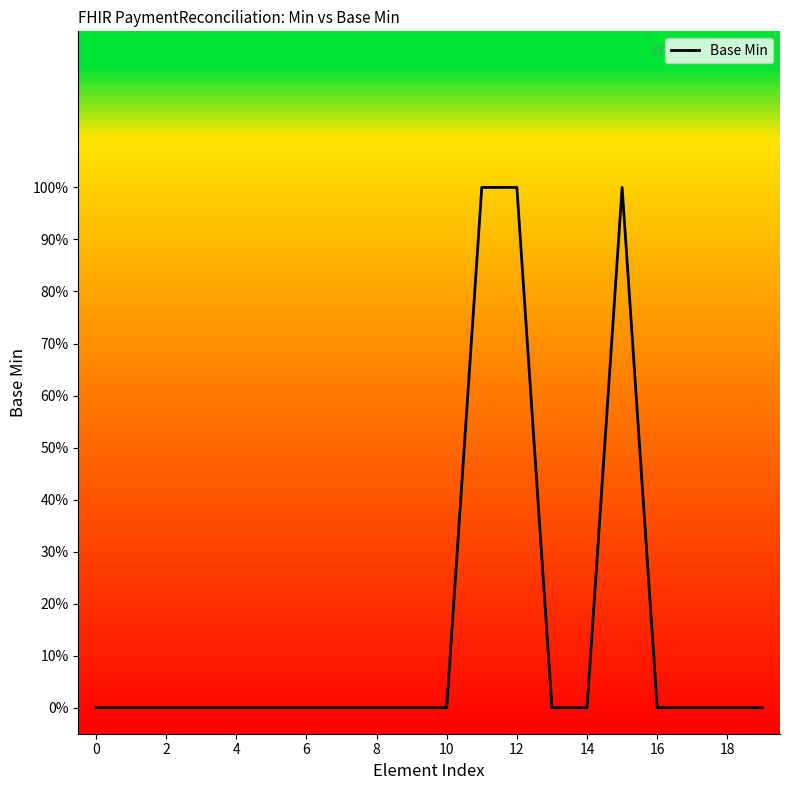

What is the label of the 5th point from the right?

15